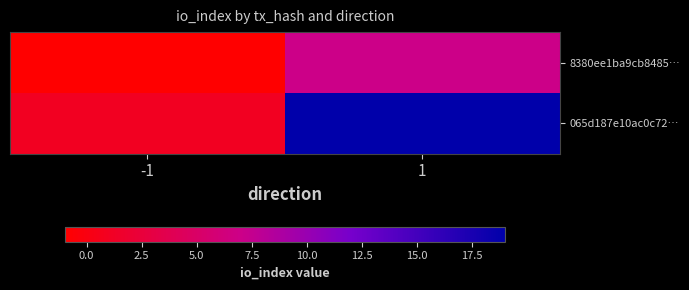

At how many categories does at least one series exceed 7?

1